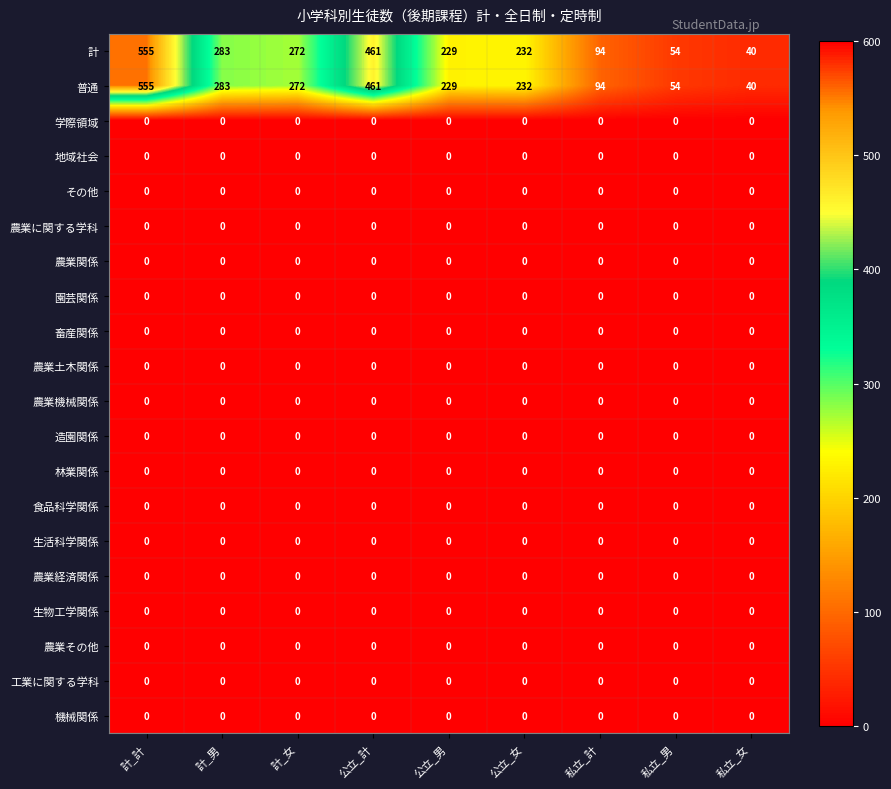

What is the spread (max minus min) of values at 計_計?

555